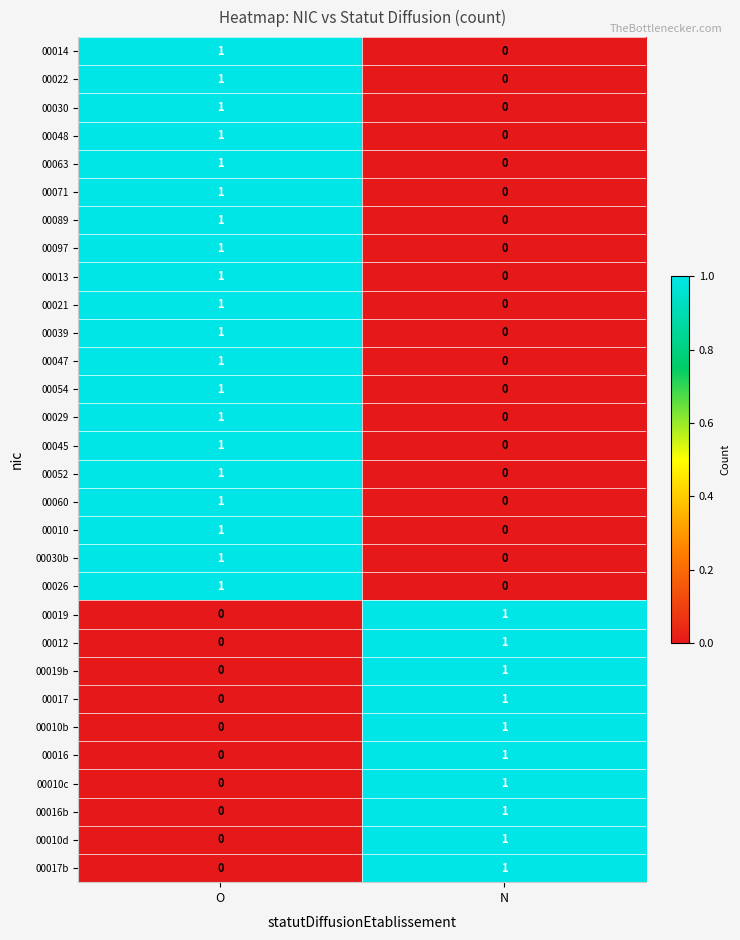

At which label is 00014 closest to 0?

N